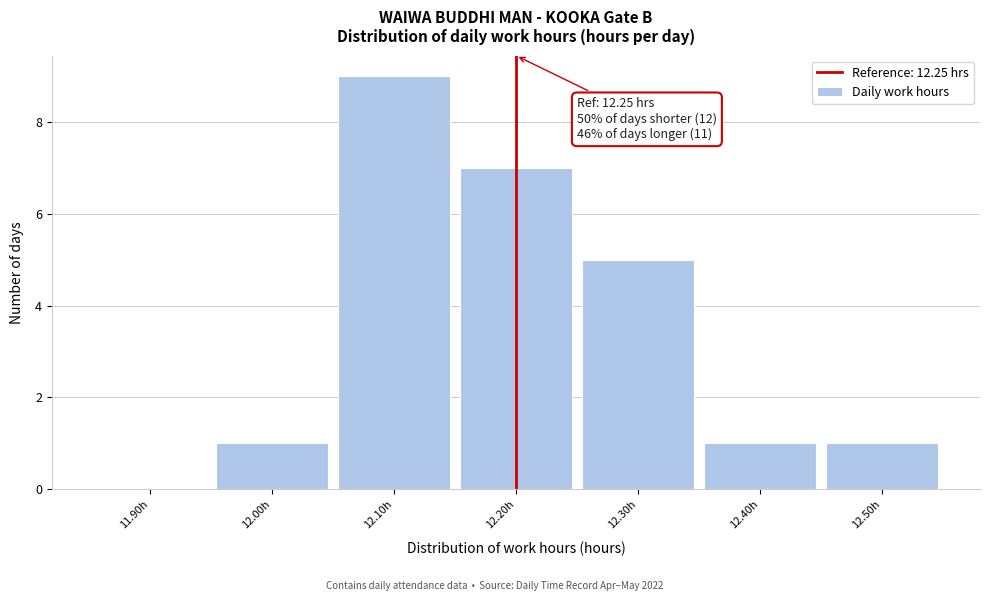

Reading left to right, what are all the values shown in this chart?

11.90h=0	12.00h=1	12.10h=9	12.20h=7	12.30h=5	12.40h=1	12.50h=1